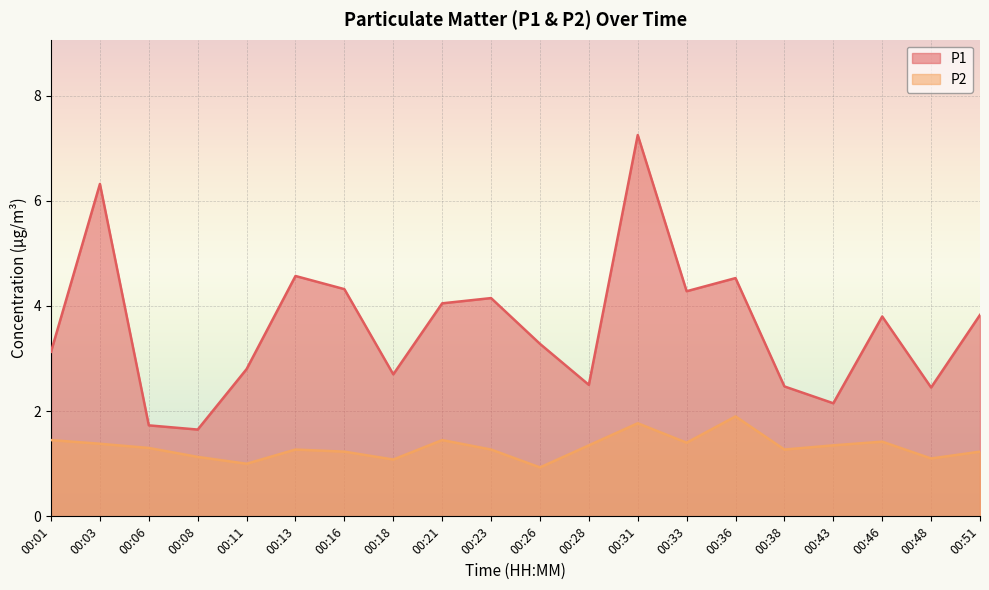

Is the value of P2 at 00:18 greater than the value of P1 at 00:23?

No